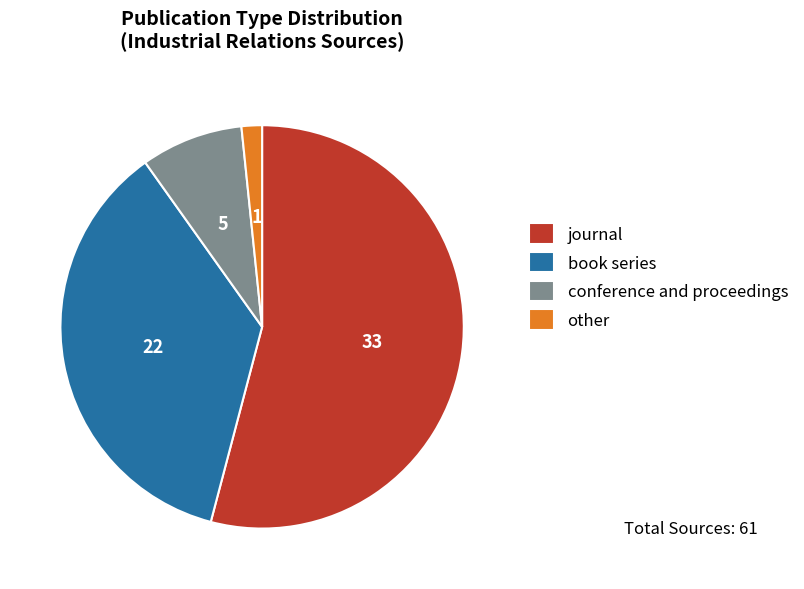

Which has a higher value, other or book series?

book series